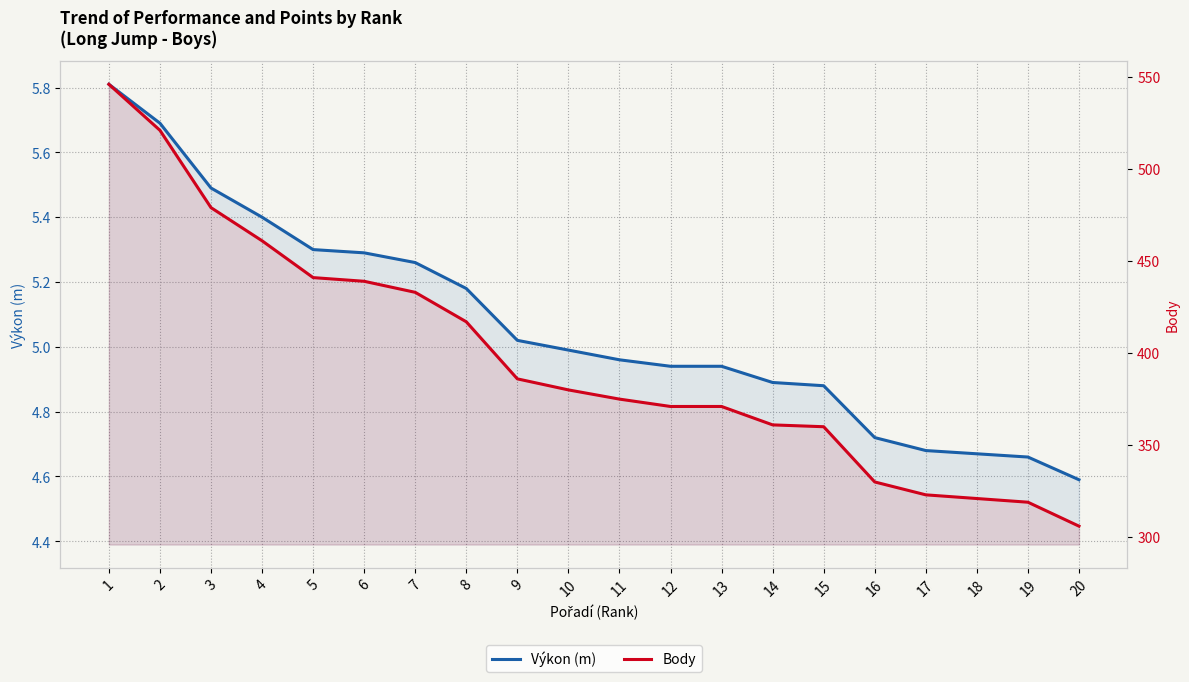

At which category does the chart reach its peak across all series?

1